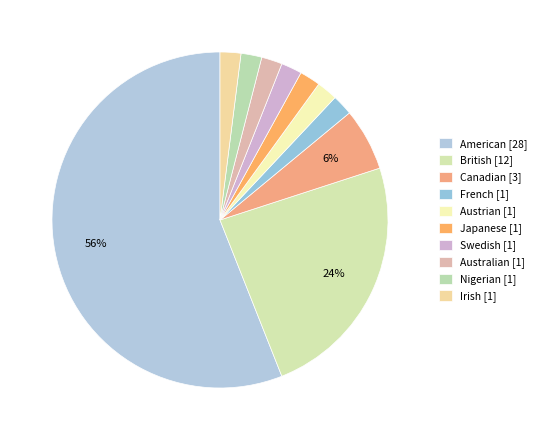

To the nearest percent, what portion does Swedish represent?

2%